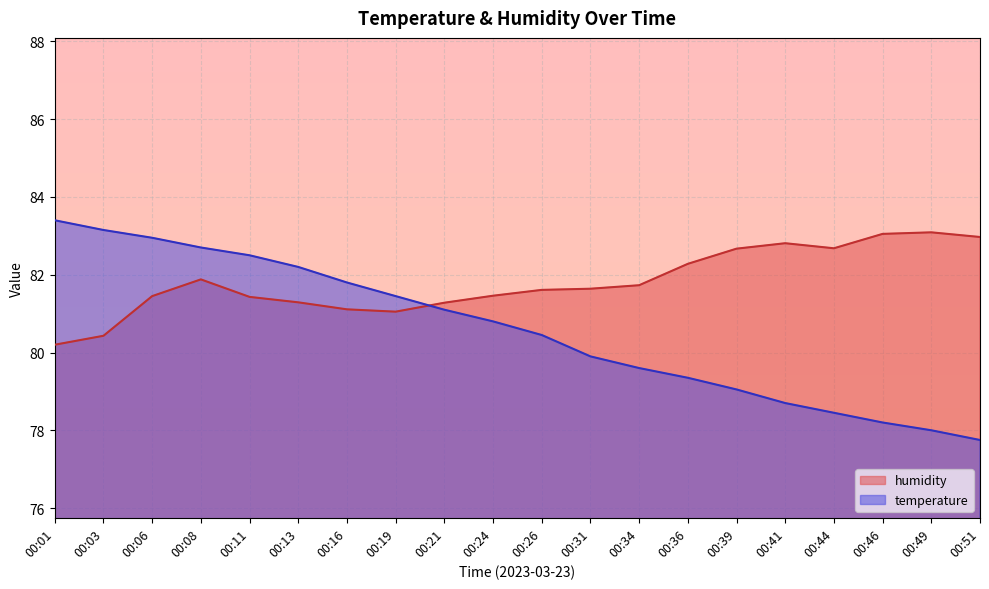

What is the total value across all series at 00:16?

162.9